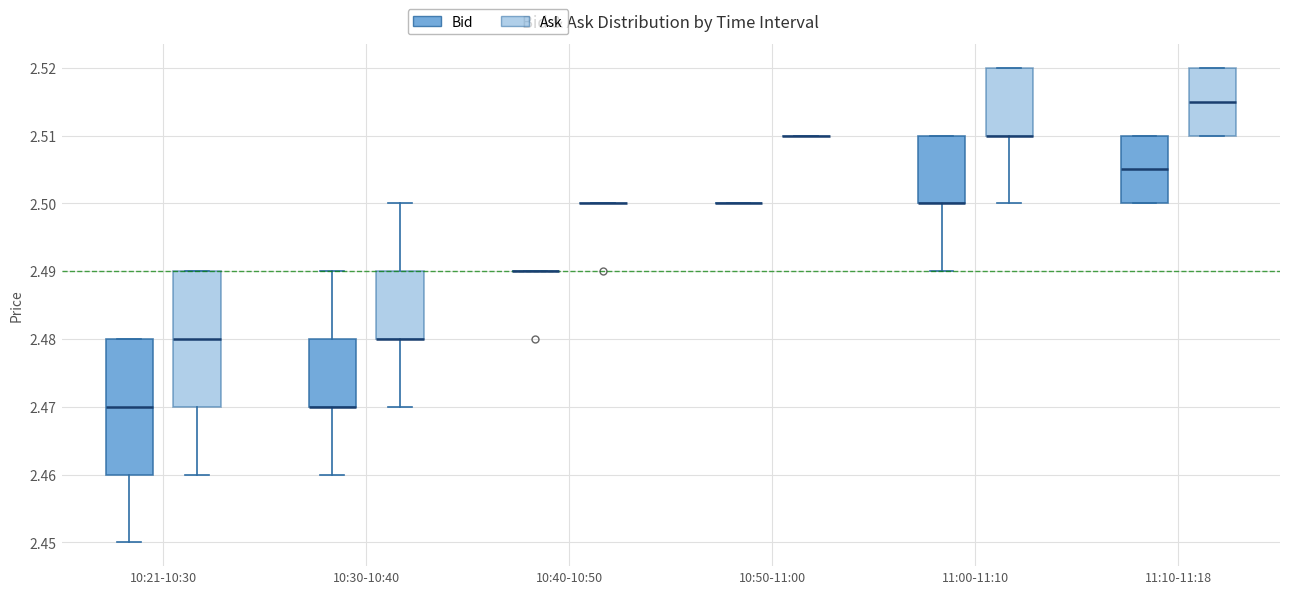

Reading left to right, transcribe this box plot: for each box, give where its median line is, the range the box spans, and where its two whiskers end, as read against the y-axis. The values are not printed on the chart, so give them approximately, as read against the axis.

10:21-10:30 (Bid): median 2.470, box 2.460 to 2.480, whiskers 2.450 to 2.480
10:21-10:30 (Ask): median 2.480, box 2.470 to 2.490, whiskers 2.460 to 2.490
10:30-10:40 (Bid): median 2.470 (drawn on the box's lower edge), box 2.470 to 2.480, whiskers 2.460 to 2.490
10:30-10:40 (Ask): median 2.480 (drawn on the box's lower edge), box 2.480 to 2.490, whiskers 2.470 to 2.500
10:40-10:50 (Bid): box collapsed to a line at 2.490, whiskers 2.490 to 2.490
10:40-10:50 (Ask): box collapsed to a line at 2.500, whiskers 2.500 to 2.500
10:50-11:00 (Bid): box collapsed to a line at 2.500, whiskers 2.500 to 2.500
10:50-11:00 (Ask): box collapsed to a line at 2.510, whiskers 2.510 to 2.510
11:00-11:10 (Bid): median 2.500 (drawn on the box's lower edge), box 2.500 to 2.510, whiskers 2.490 to 2.510
11:00-11:10 (Ask): median 2.510 (drawn on the box's lower edge), box 2.510 to 2.520, whiskers 2.500 to 2.520
11:10-11:18 (Bid): median 2.505, box 2.500 to 2.510, whiskers 2.500 to 2.510
11:10-11:18 (Ask): median 2.515, box 2.510 to 2.520, whiskers 2.510 to 2.520